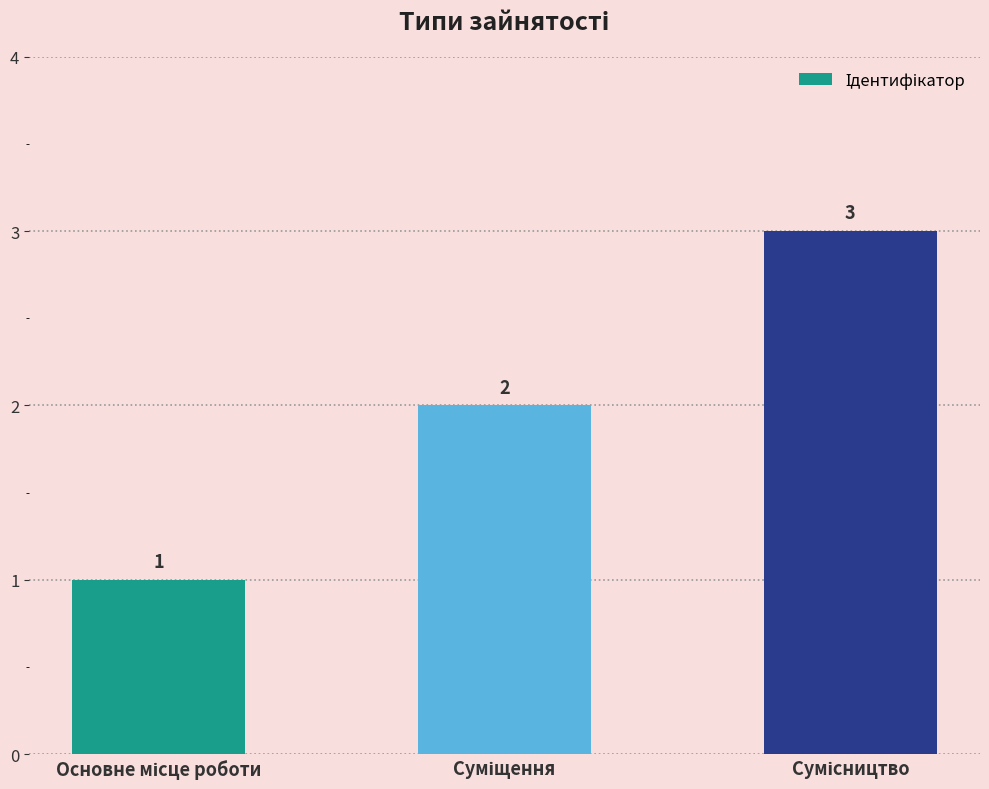

Reading left to right, extract all data points from this chart.

1	2	3